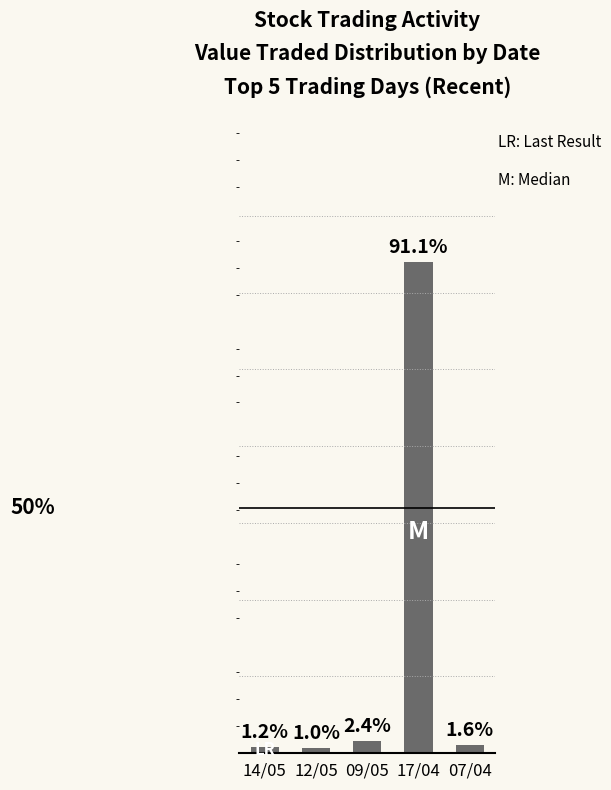

Where is the data nearest to the value 46?

09/05